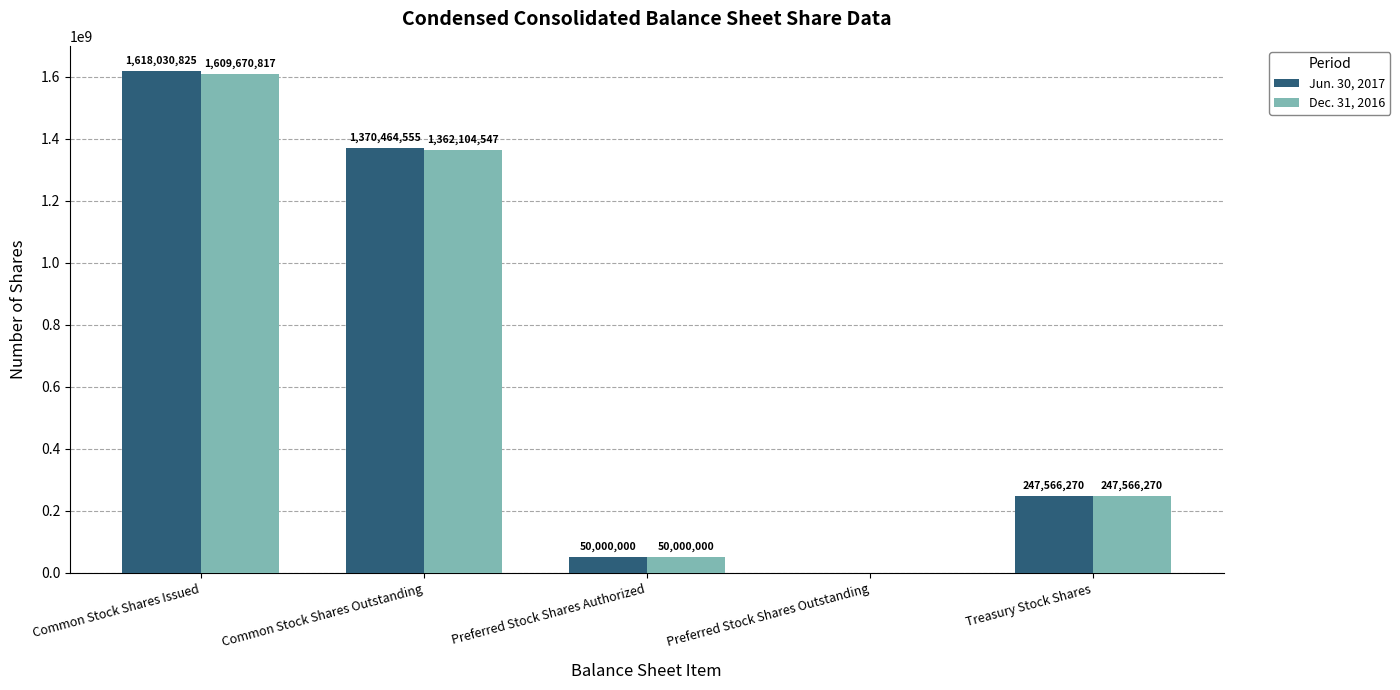

What are all the series names shown in the legend?

Jun. 30, 2017, Dec. 31, 2016